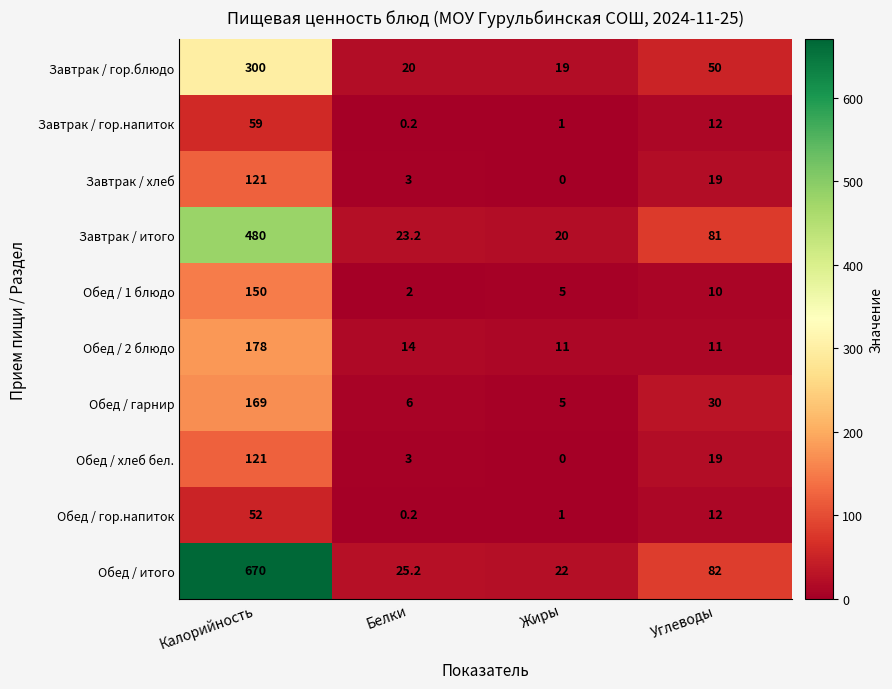

Which series has the largest total across all categories?

Обед / итого